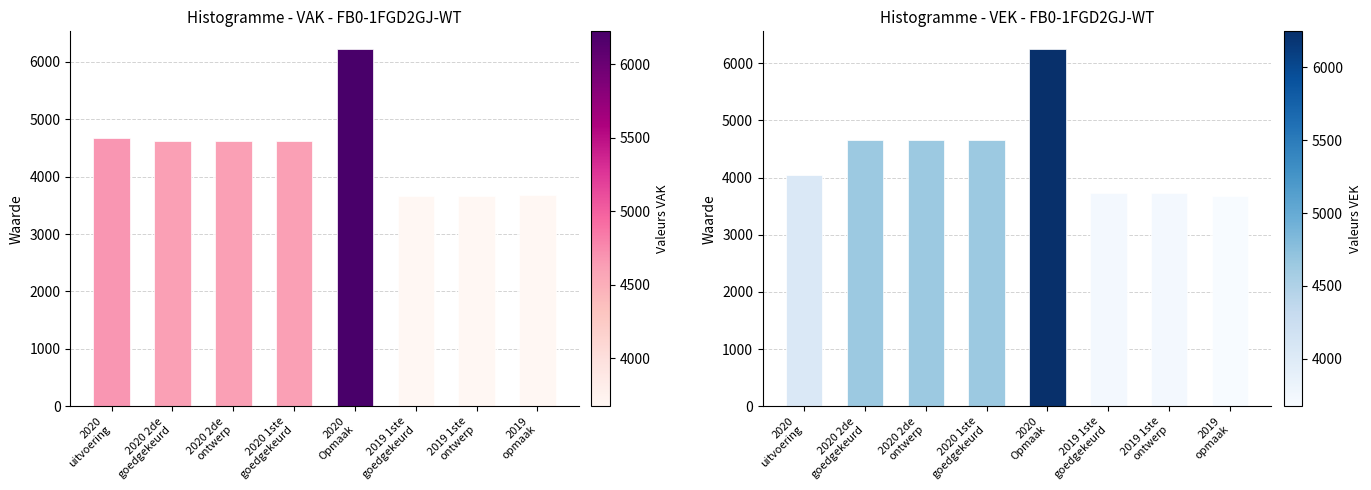

Rank the series at 2020 2de
ontwerp from lowest to highest value.

VAK, VEK